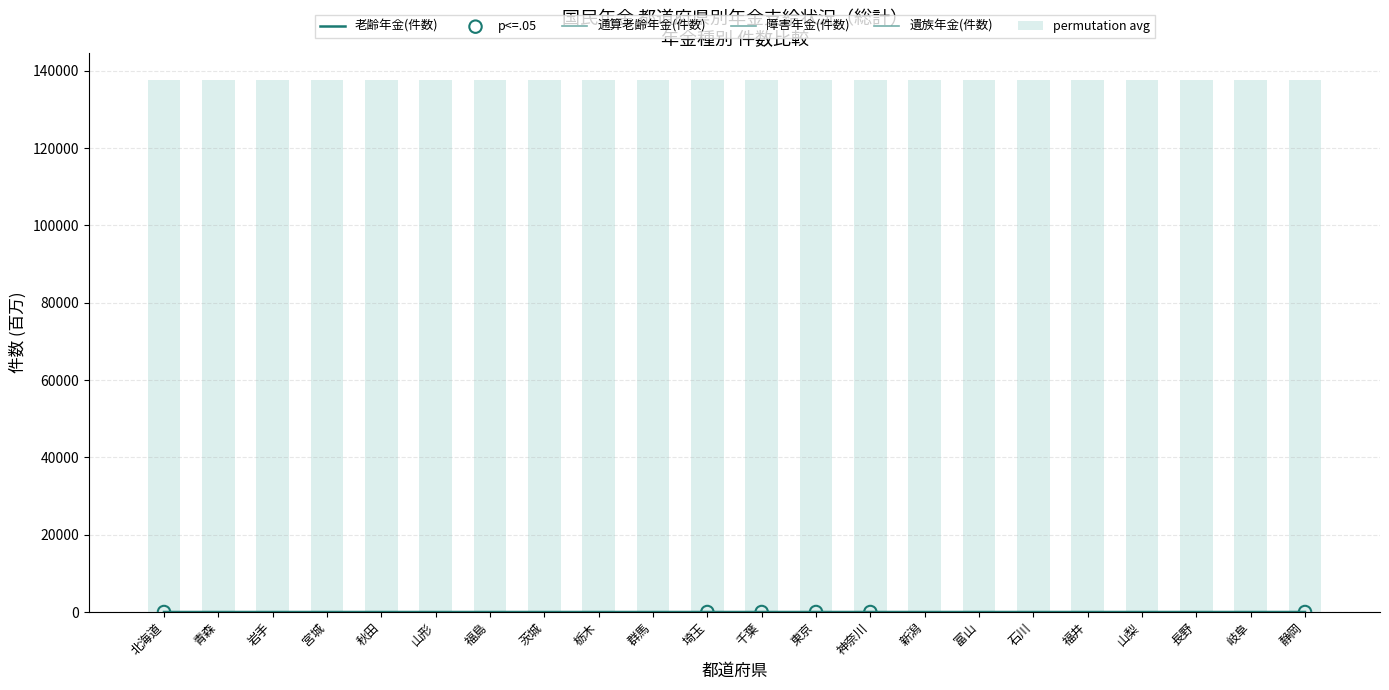

What are all the series names shown in the legend?

老齢年金(件数), 通算老齢年金(件数), 障害年金(件数), 遺族年金(件数)